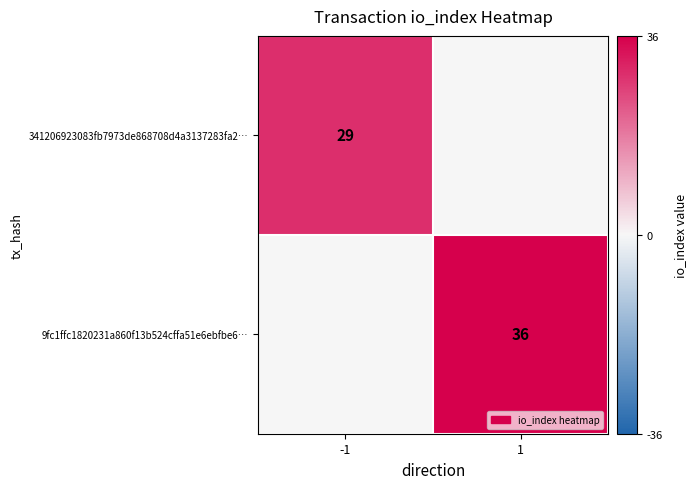

Is the value of 9fc1ffc1820231a860f13b524cffa51e6ebfbe6… at 1 greater than the value of 341206923083fb7973de868708d4a3137283fa2… at -1?

Yes